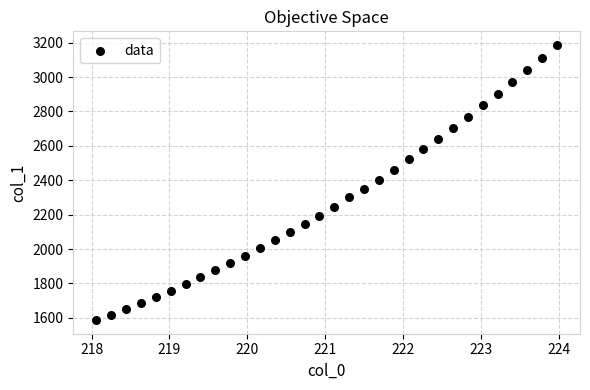

What is the range of X values (max minus min)?

5.9